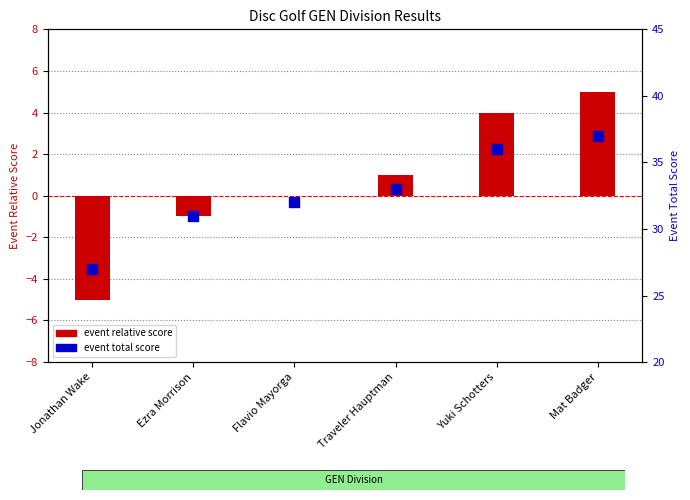

At how many categories does at least one series exceed 17?

6